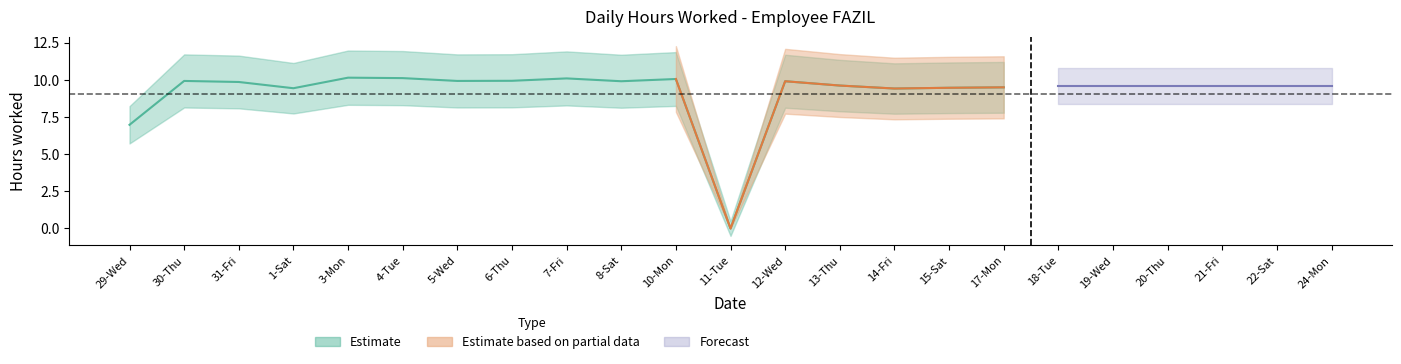

What is the label of the 15th point from the right?

7-Fri